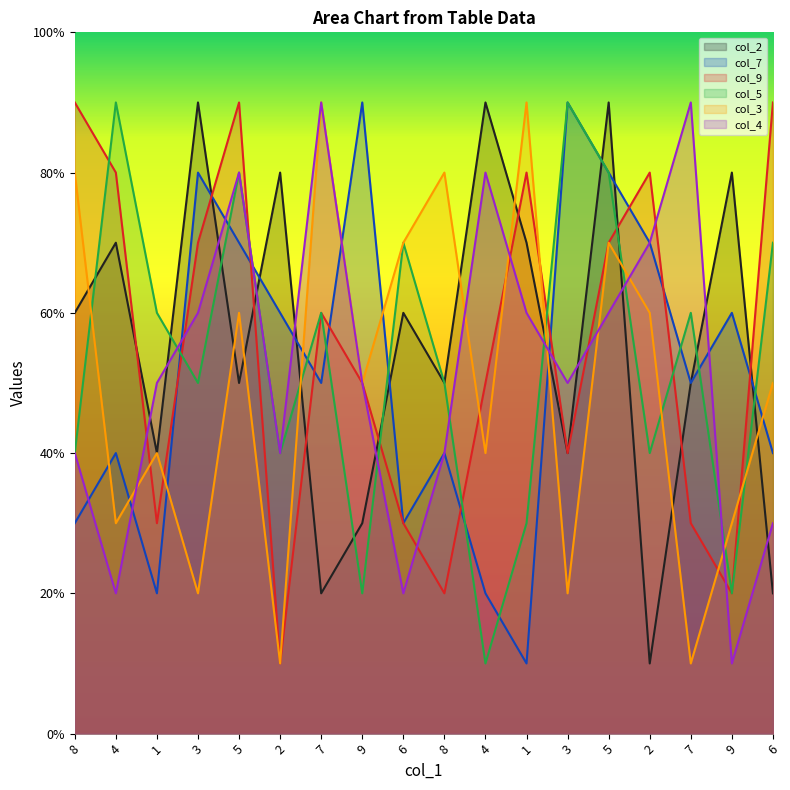

How many intersections are there between col_2 and col_7?

8